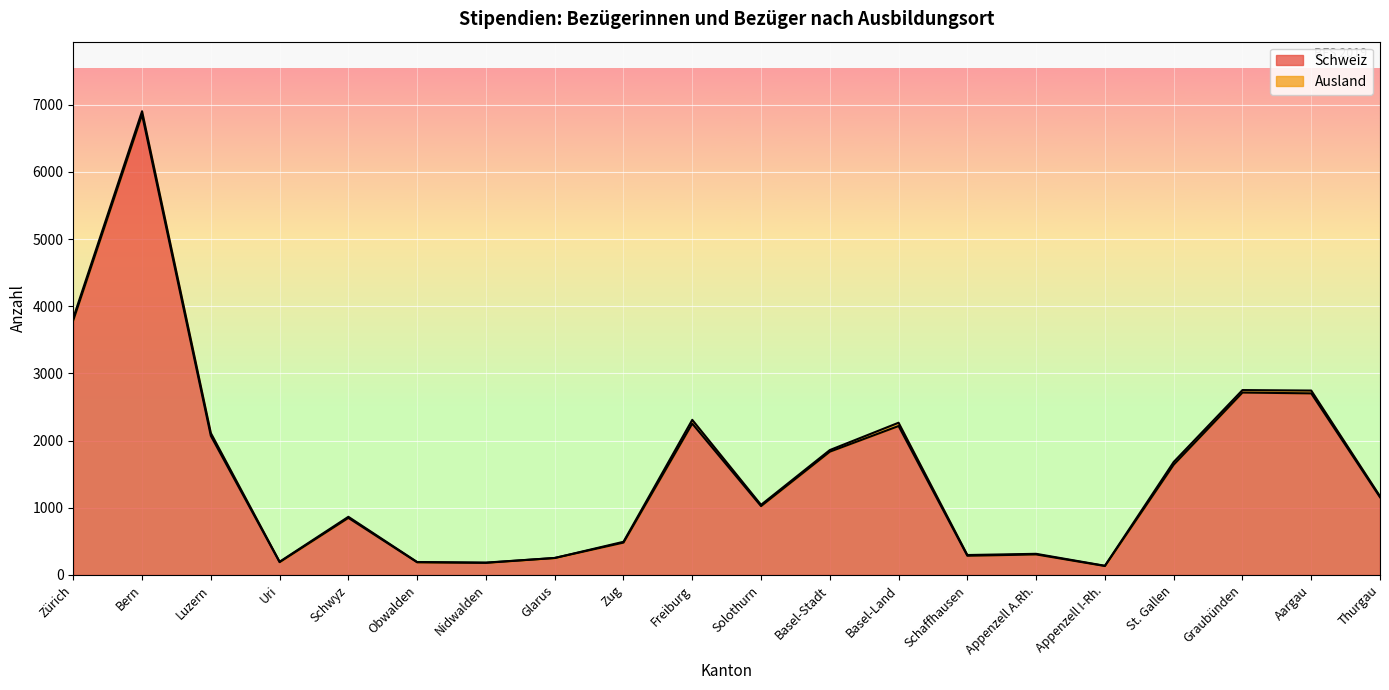

Which label corresponds to the smallest value in the chart?

Appenzell I-Rh.